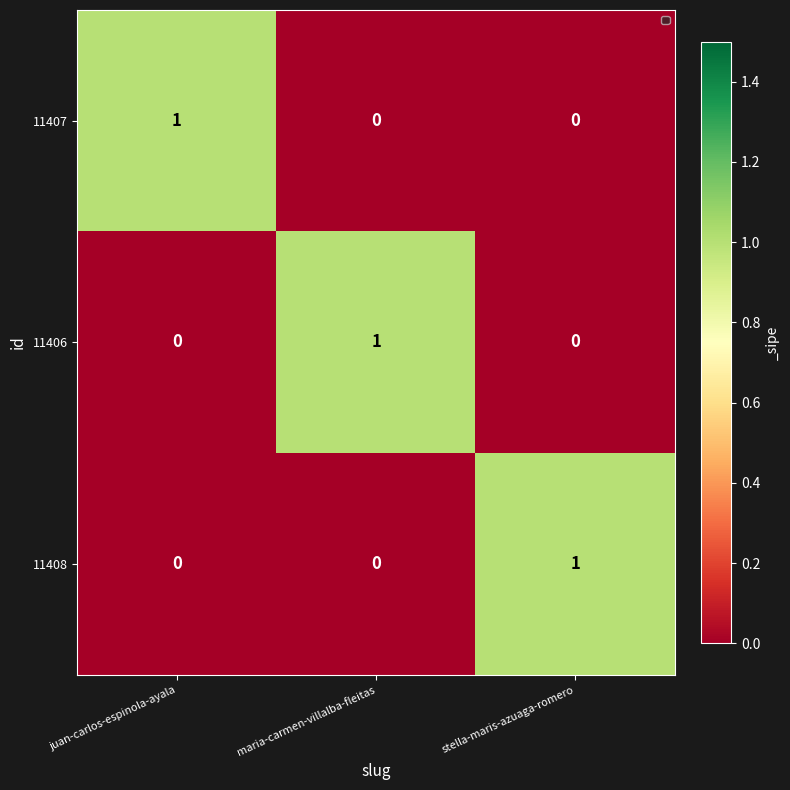

Which category has the highest value in the 11408 series?

stella-maris-azuaga-romero